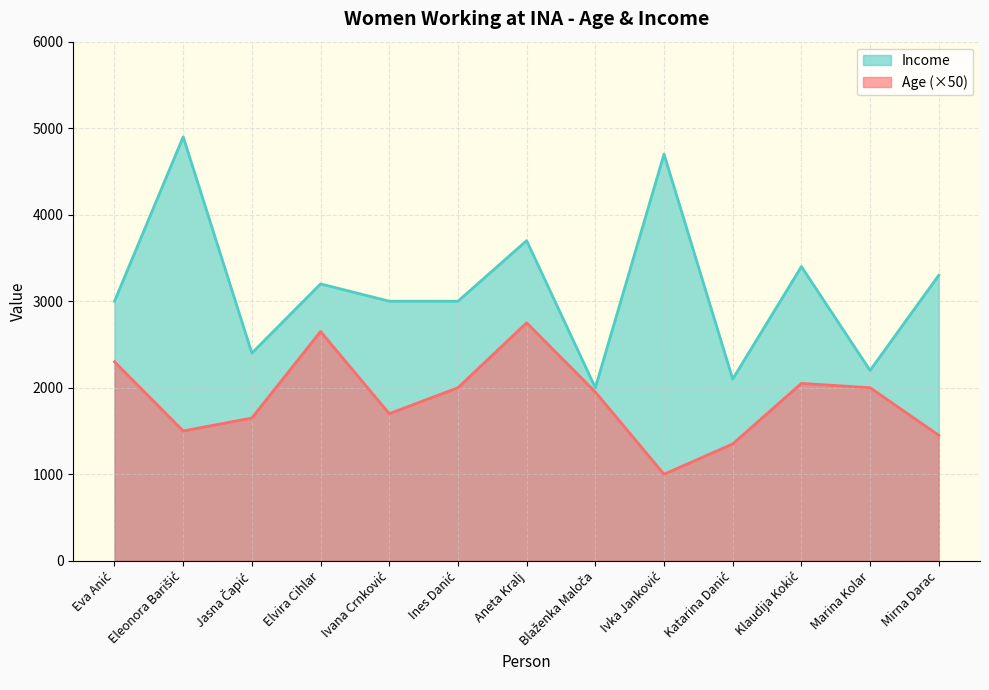

What is the label of the 12th point from the right?

Eleonora Barišić